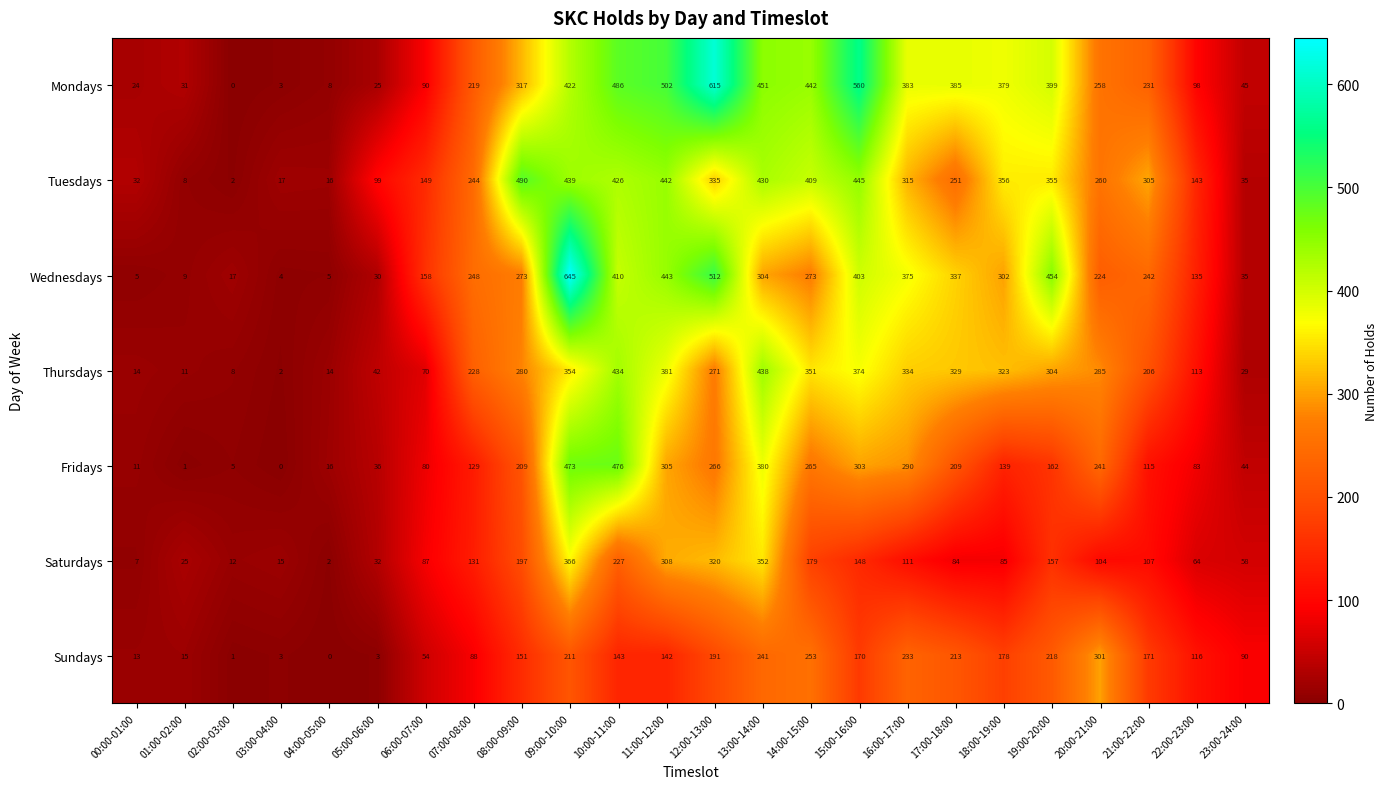

At which label does Sundays reach its minimum?

04:00-05:00